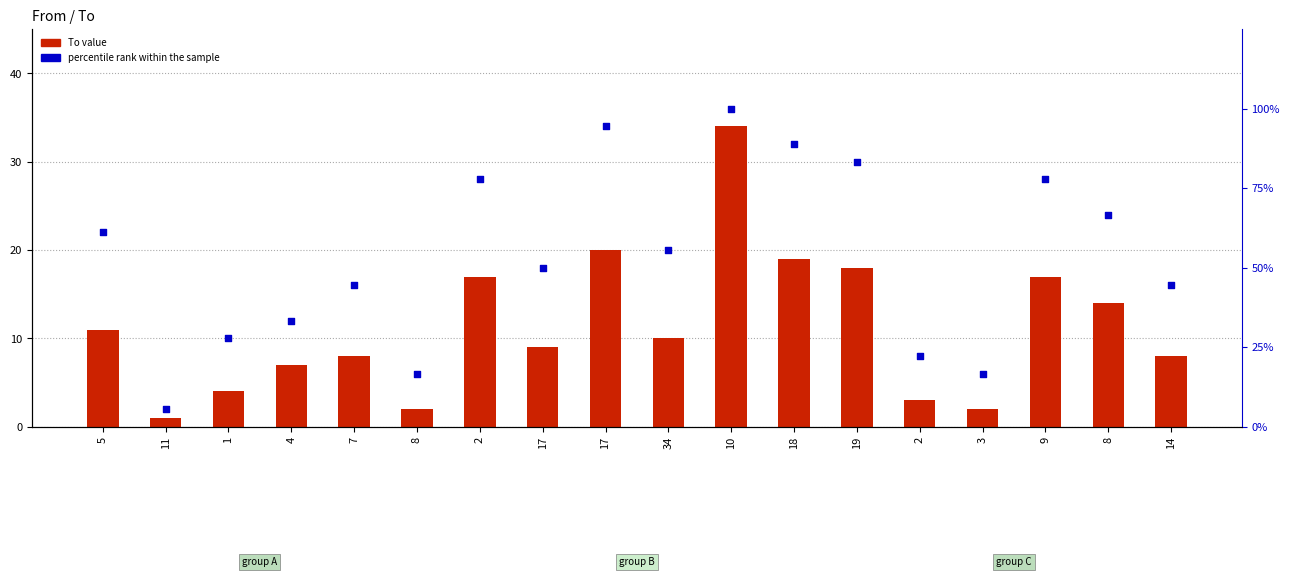

Which series reaches the minimum Y coordinate?

To value